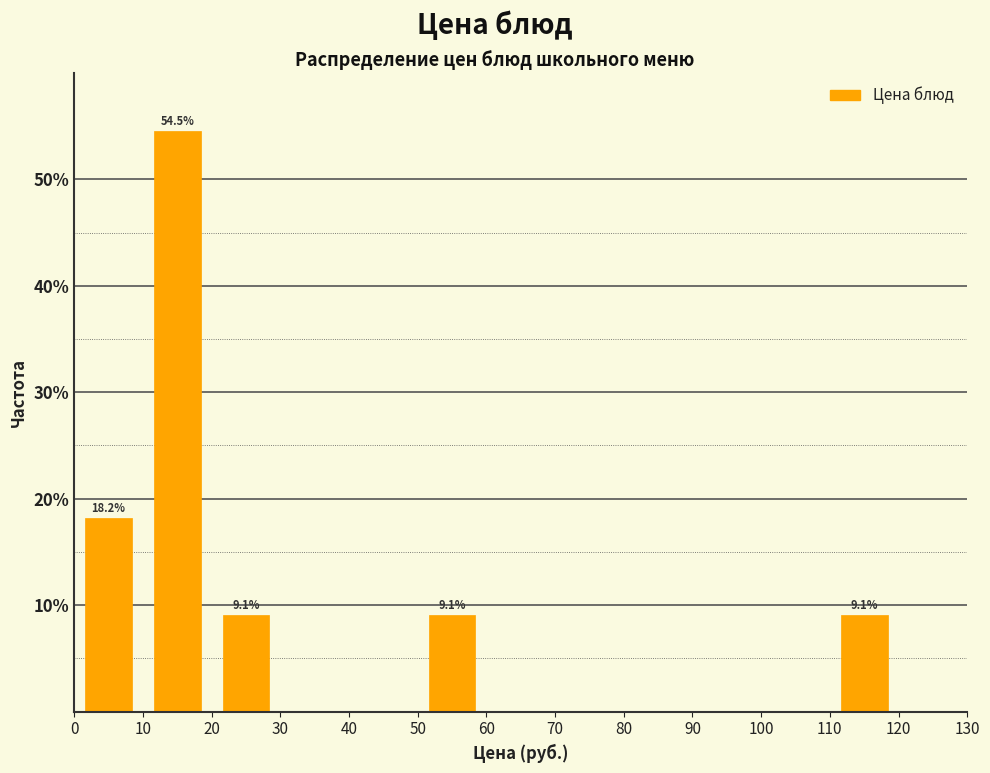

Which range on the x-axis has the tallest bar?

10 to 20